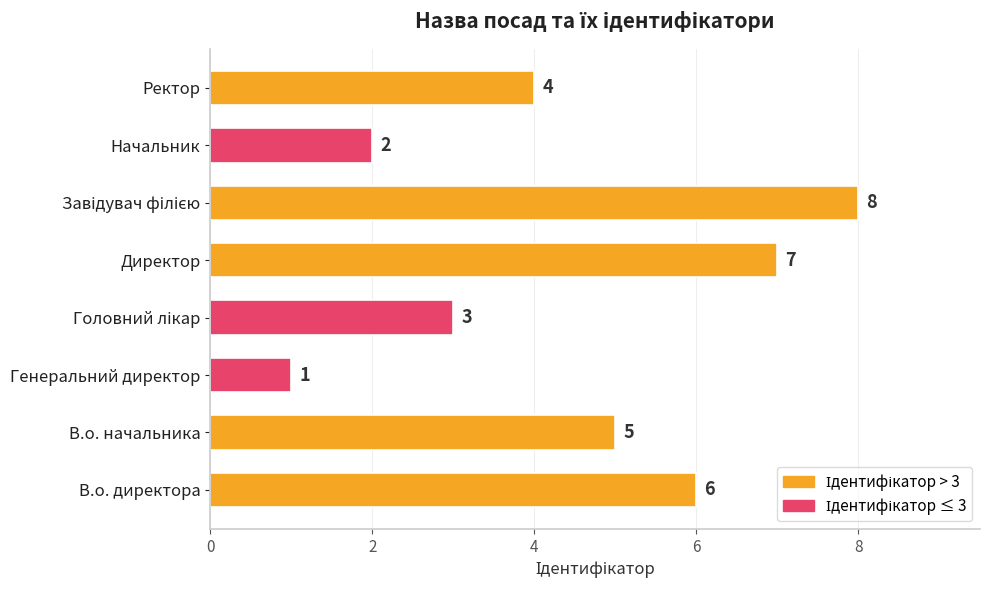

What is the sum of all values?

36